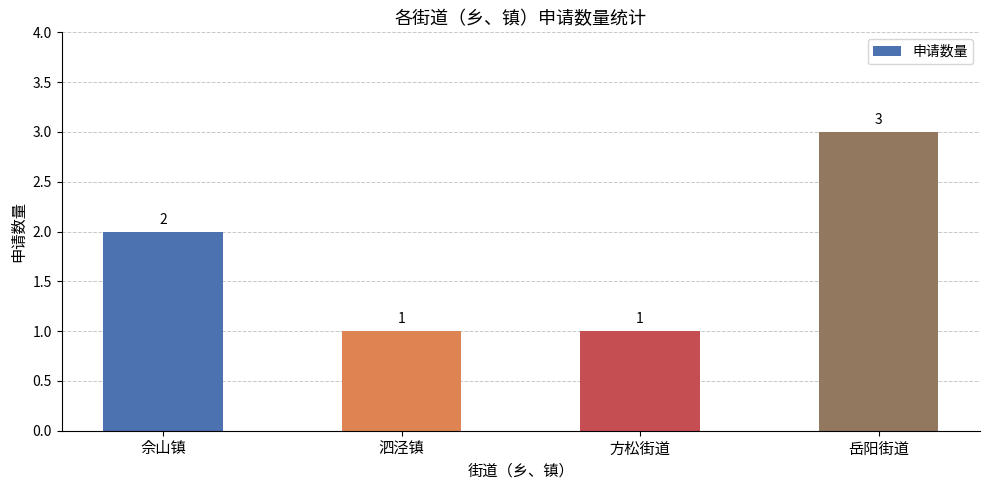

Are the bars horizontal?

No